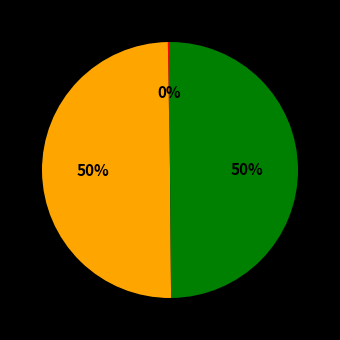

To the nearest percent, what is the average slice percentage?

33%